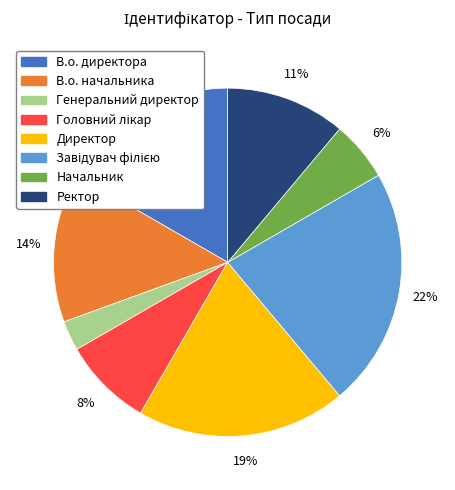

What percentage is the Генеральний директор slice, to the nearest percent?

3%